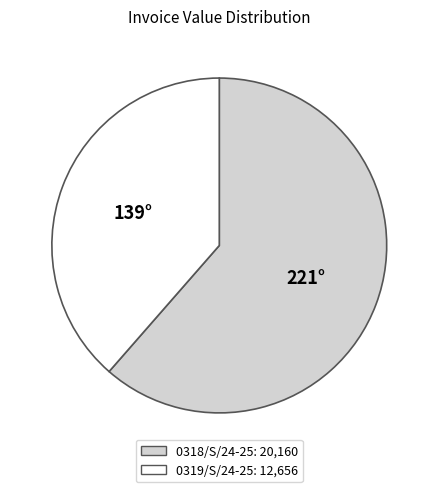

Rank the categories by value from highest to lowest.

0318/S/24-25, 0319/S/24-25